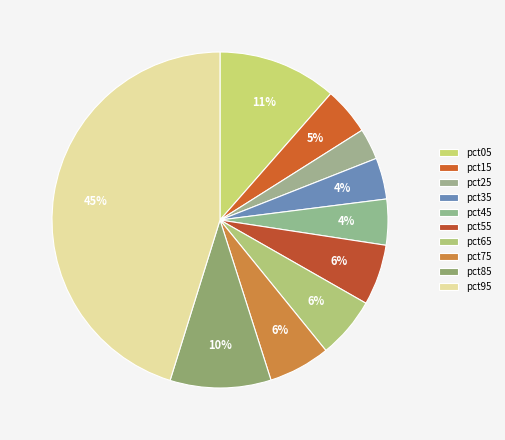

Is there any slice that represents more than half of the pie?

No